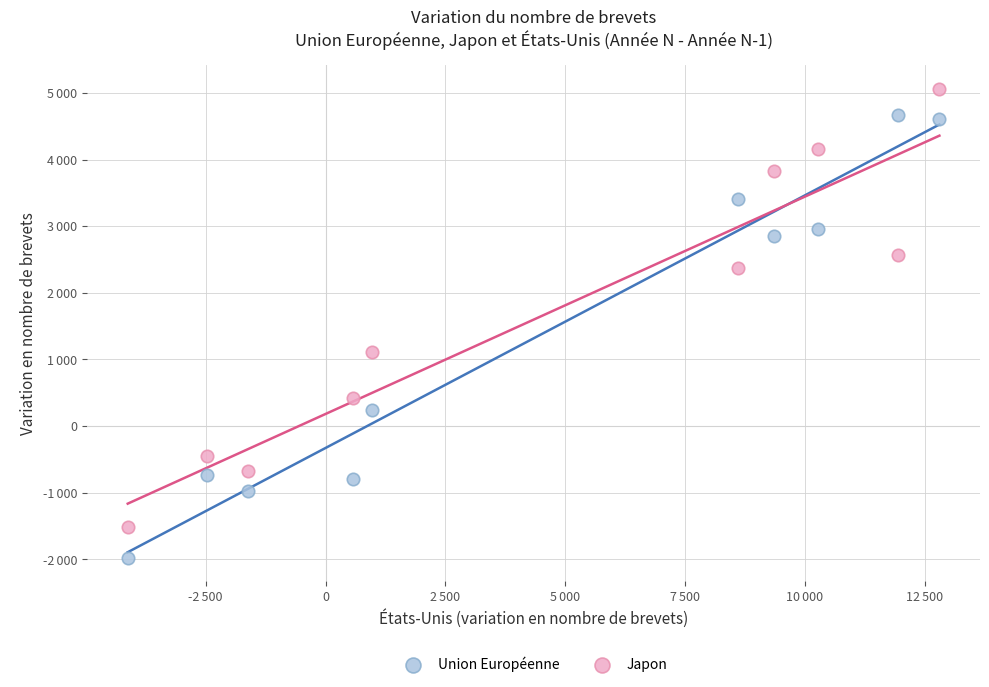

Which series reaches the maximum Y coordinate?

Japon